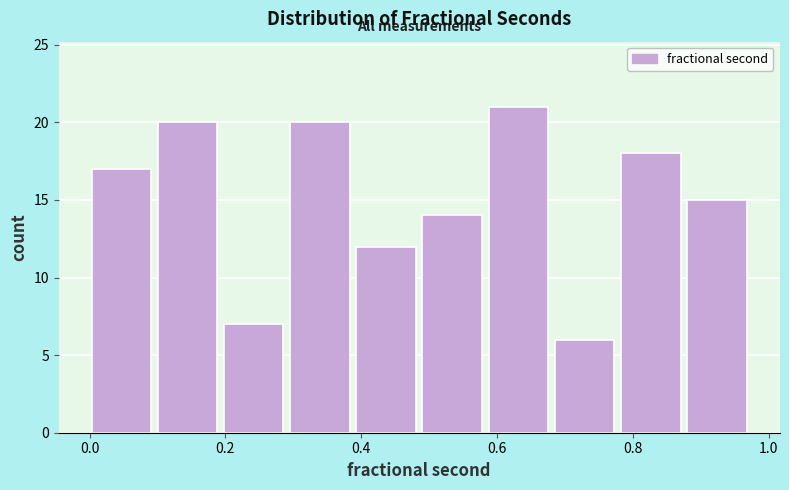

Over which range of the x-axis is the bar tallest?

0.58 to 0.68